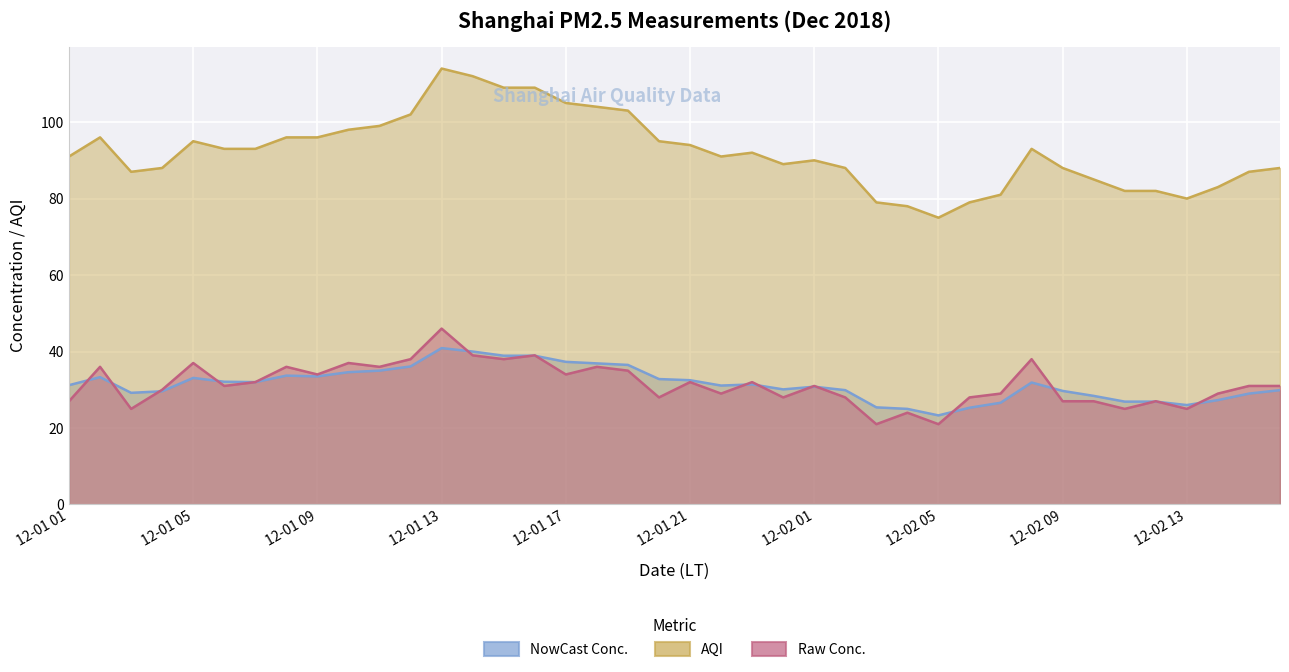

What is the difference between the second highest and minimum values in the NowCast Conc. series?

16.7